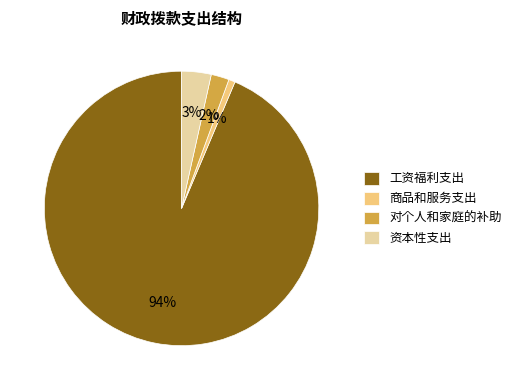

To the nearest percent, what portion does 商品和服务支出 represent?

1%